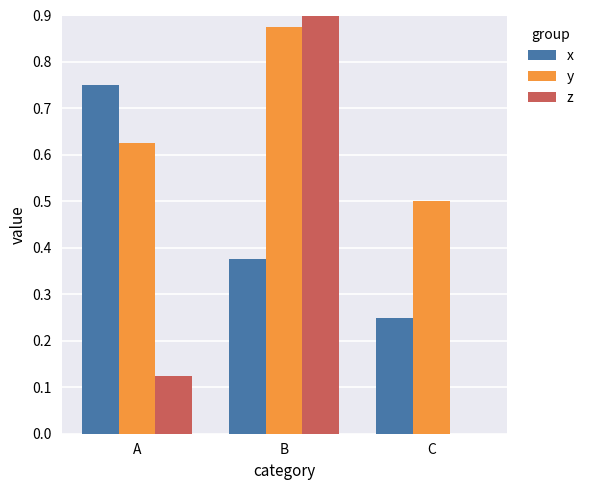

At which category does the chart reach its minimum across all series?

C